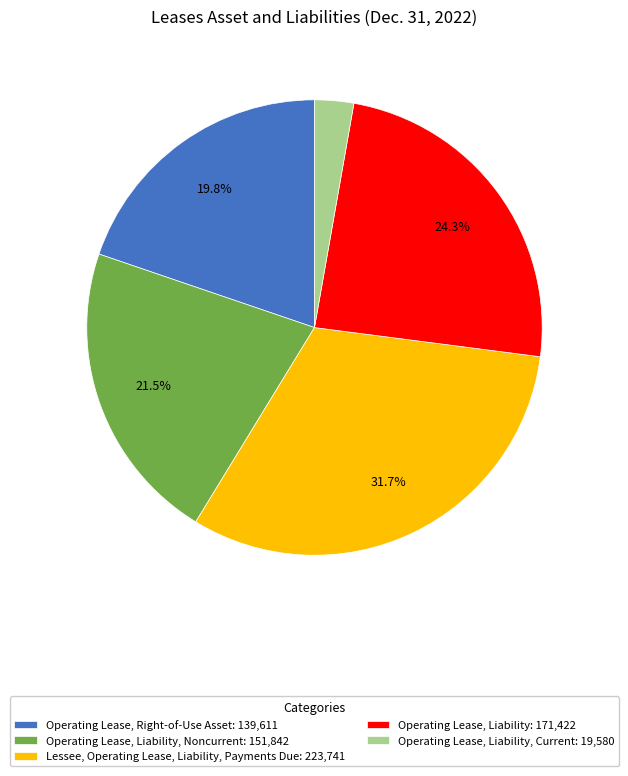

What is the total percentage of Operating Lease, Liability, Noncurrent: 151,842 and Operating Lease, Liability: 171,422?

45.8%